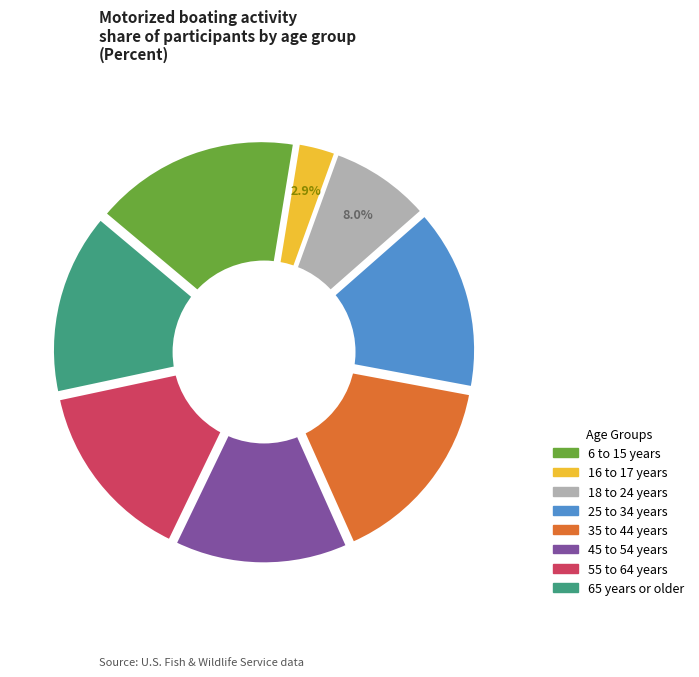

How many slices are in this pie chart?

8